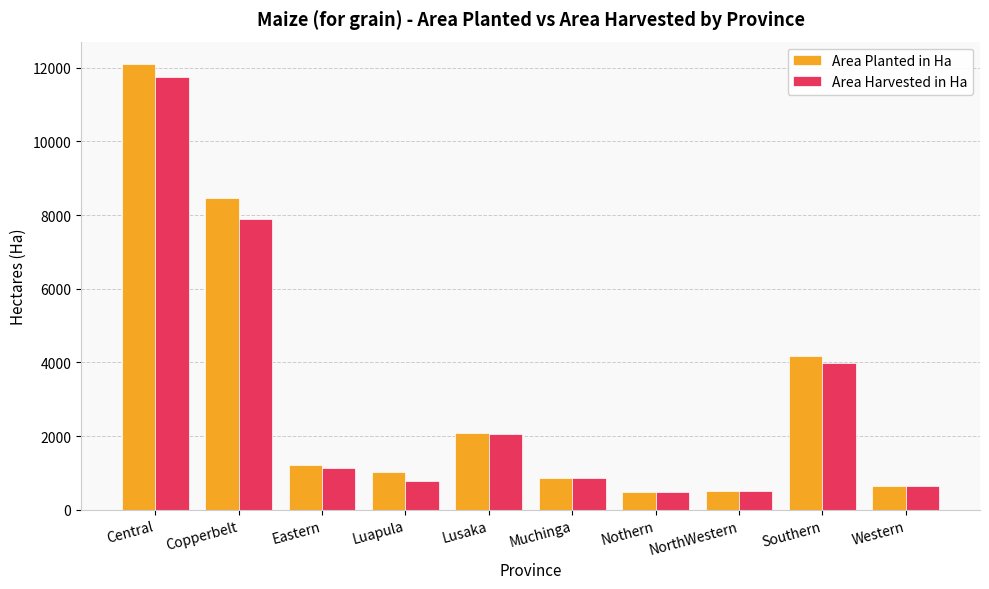

What is the label of the 3rd bar from the left?

Eastern